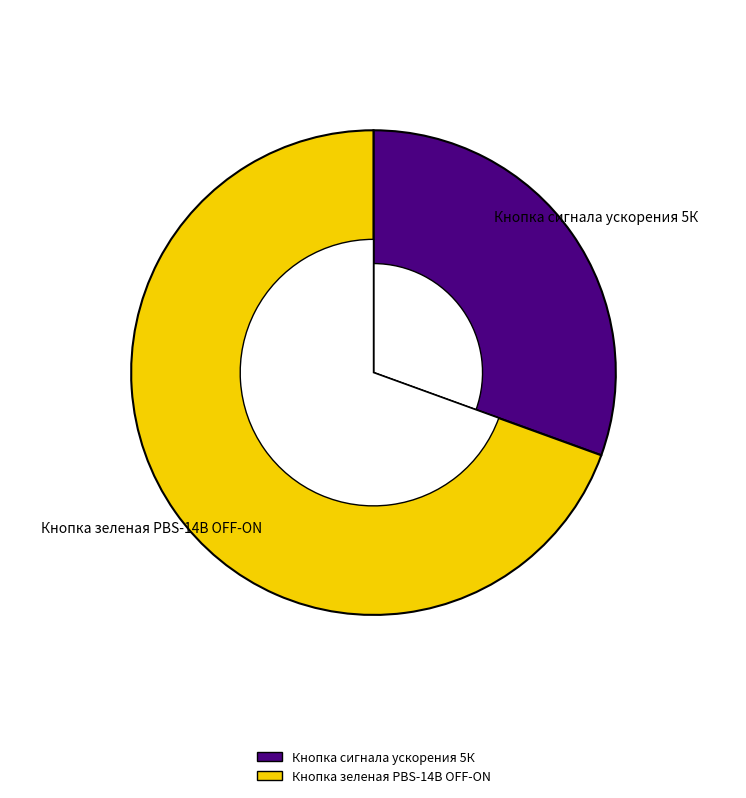

Combined, do Кнопка сигнала ускорения 5К and Кнопка зеленая PBS-14B OFF-ON account for over 50%?

Yes